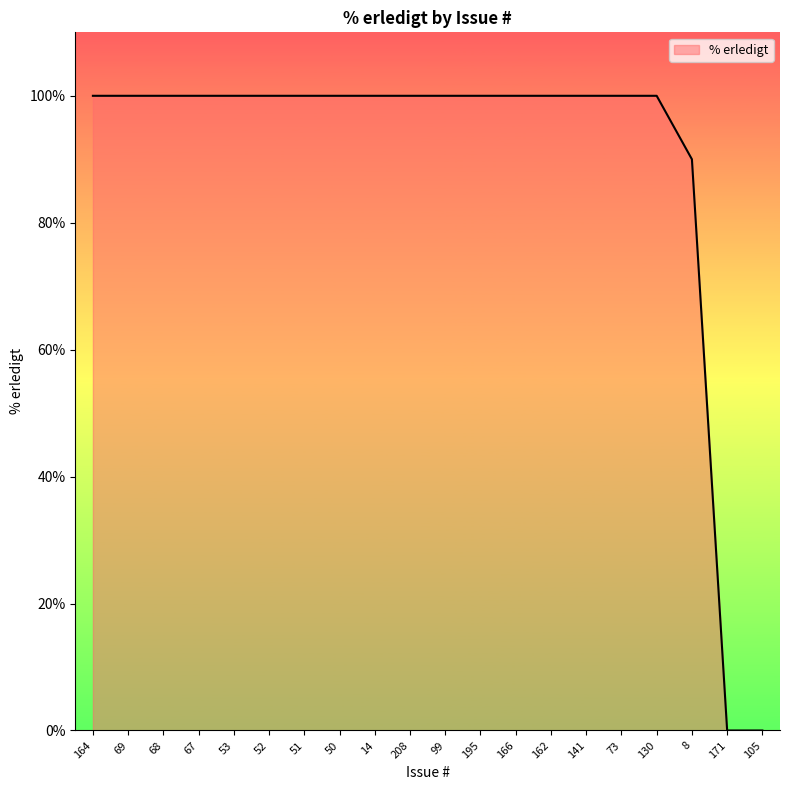

What is the change in value from 166 to 171?

-100